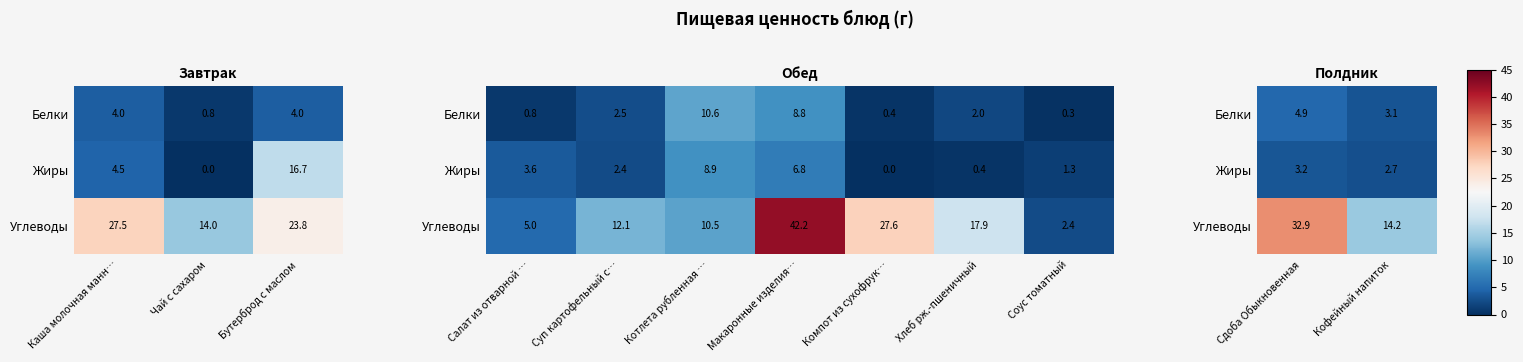

At how many categories does at least one series exceed 28?

1